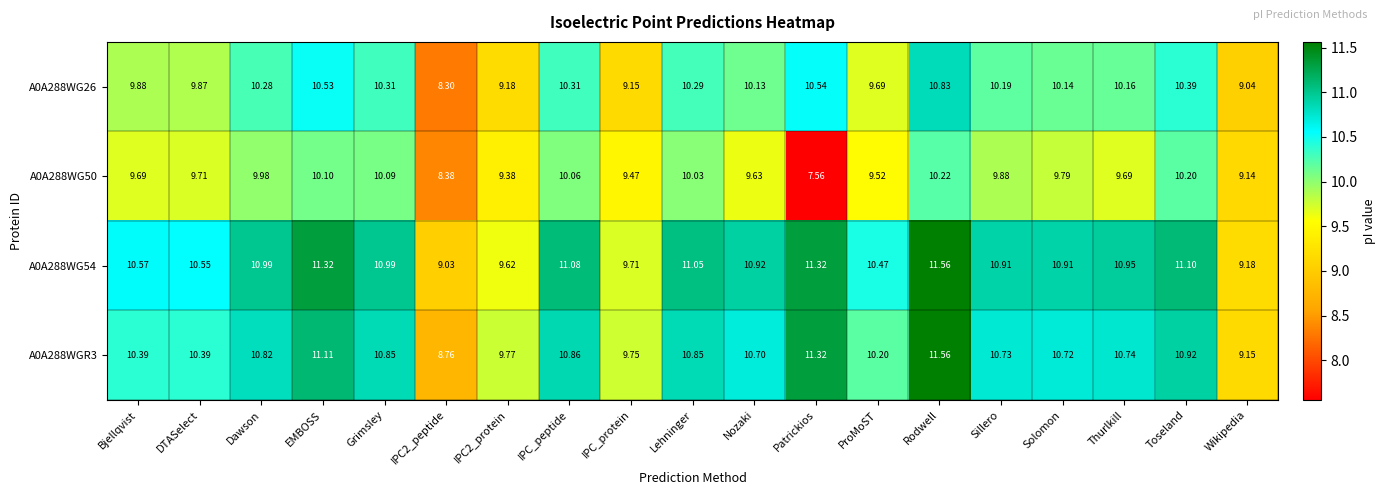

At which category is the sum across all series the highest?

Rodwell